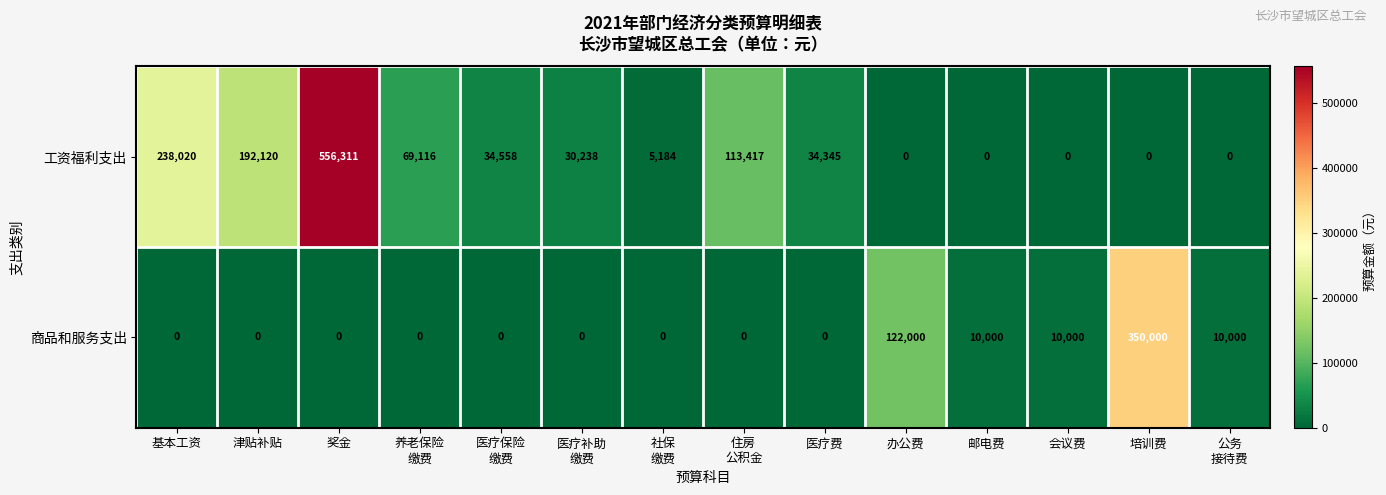

Rank the series by their maximum value, from lowest to highest.

商品和服务支出, 工资福利支出